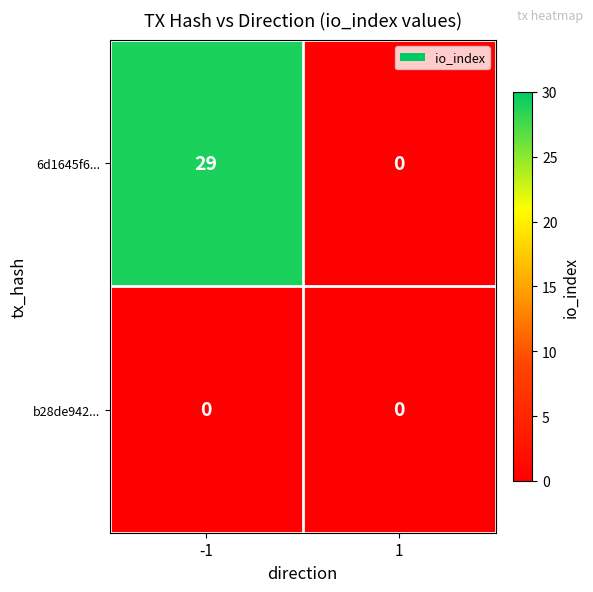

What is the total value across all series at -1?

29